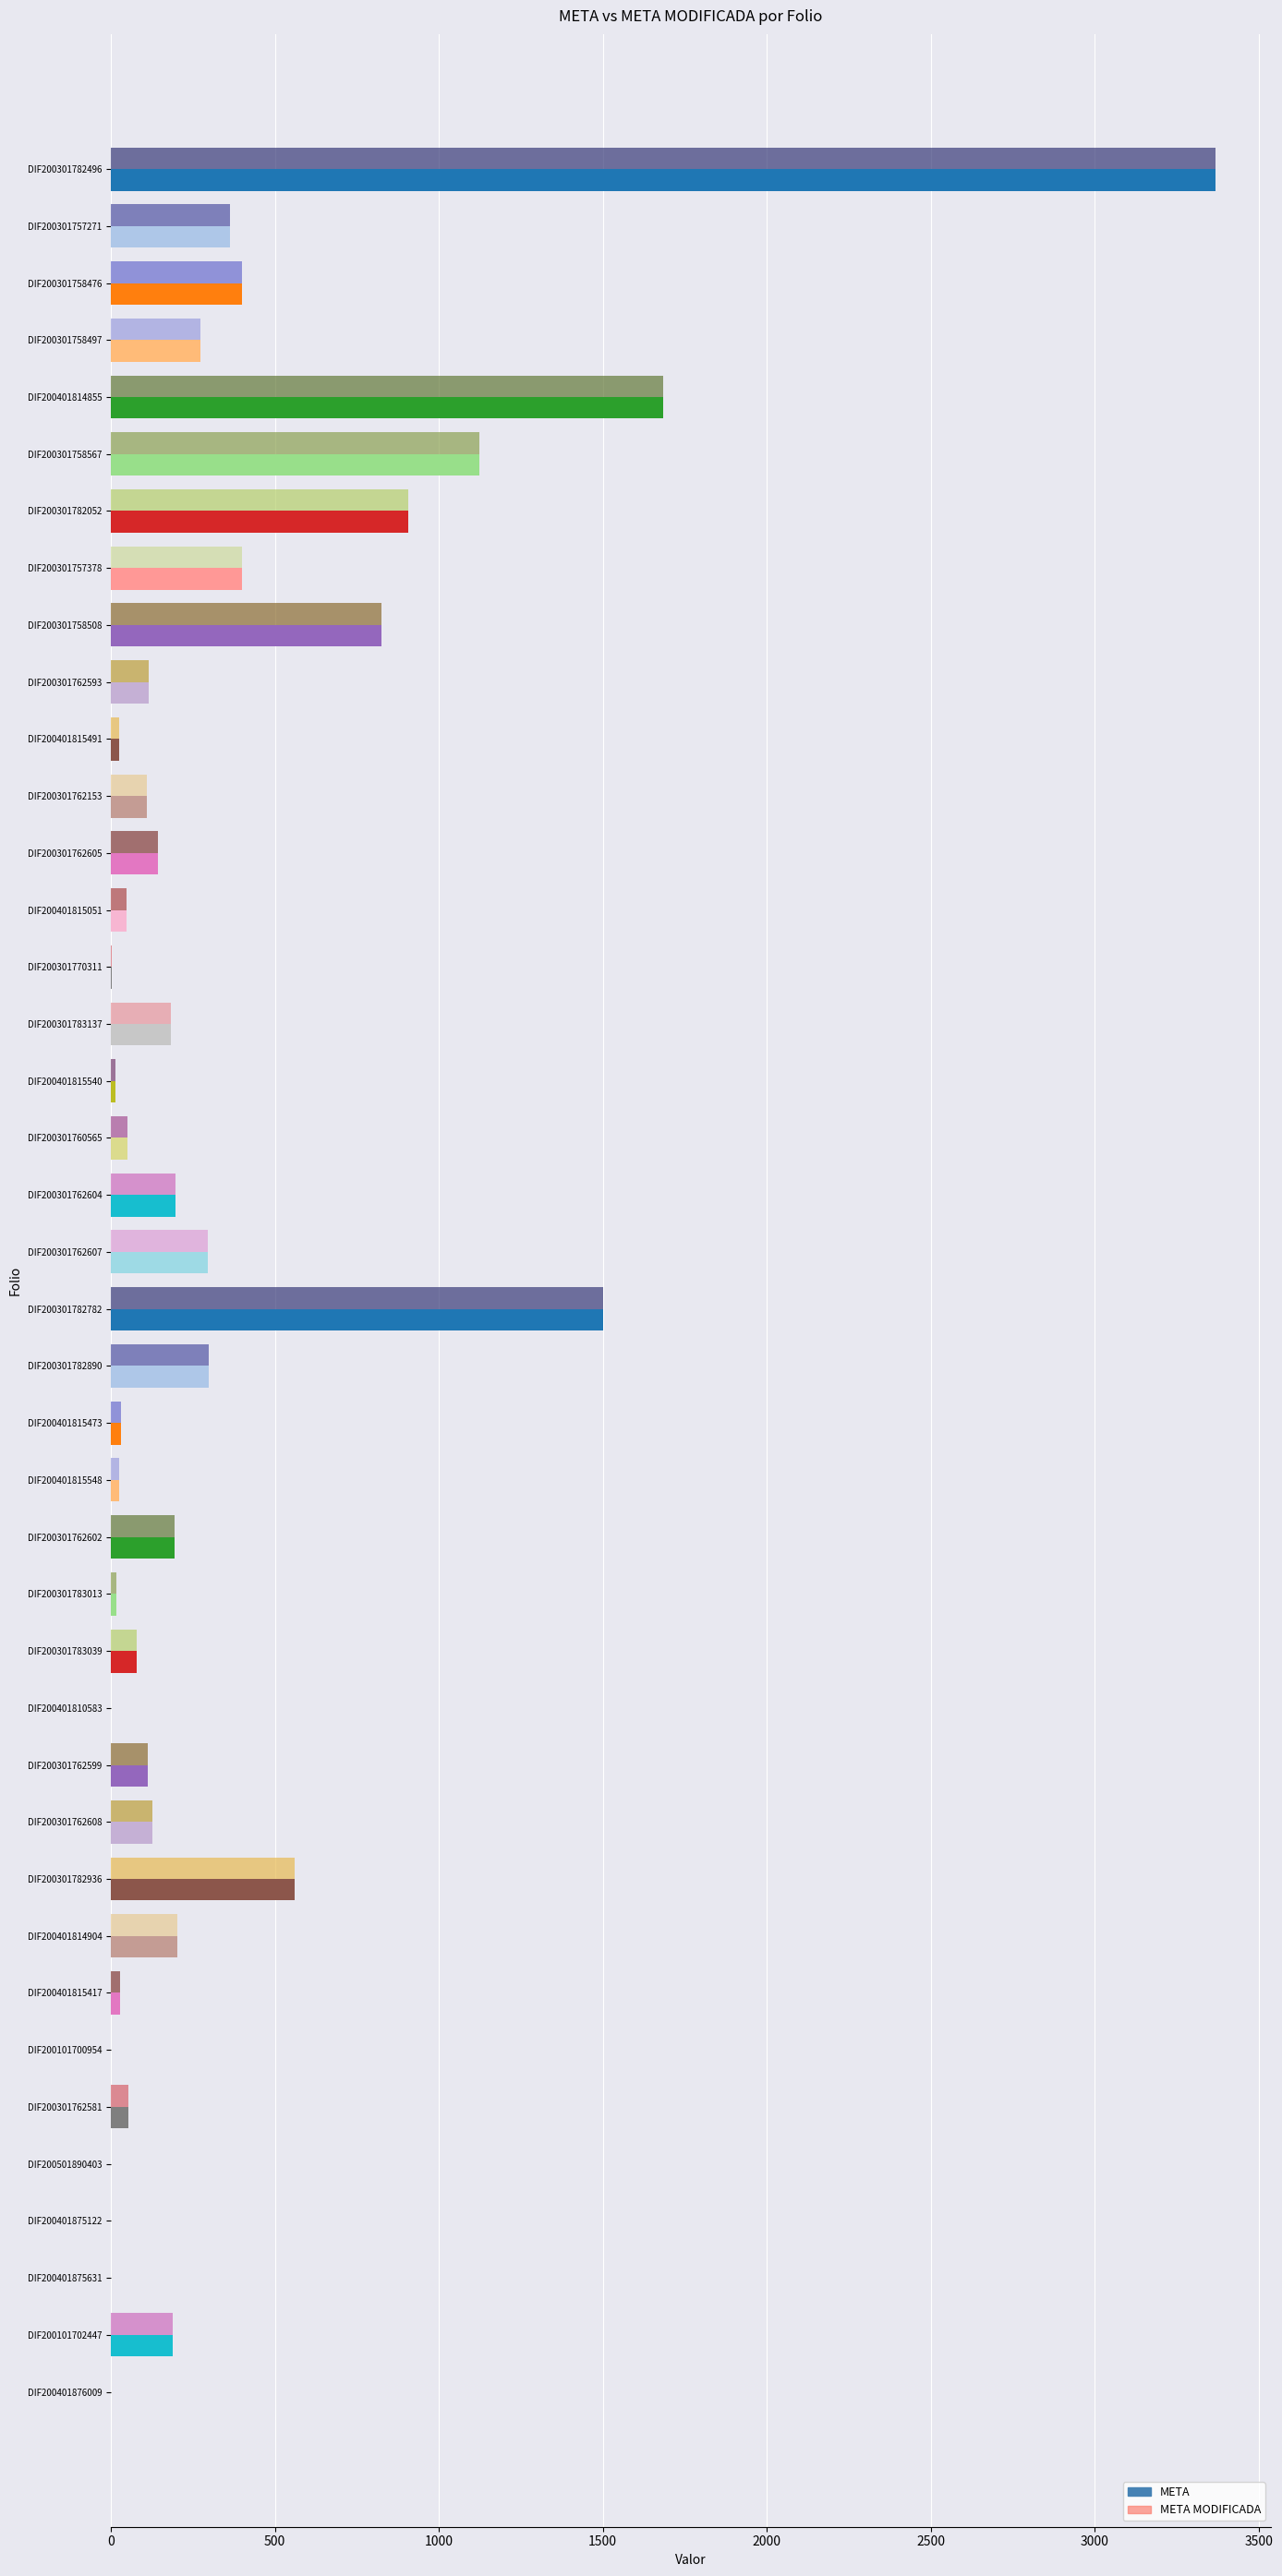

True or false: META has a value of 13.0 at DIF200401815540.

True